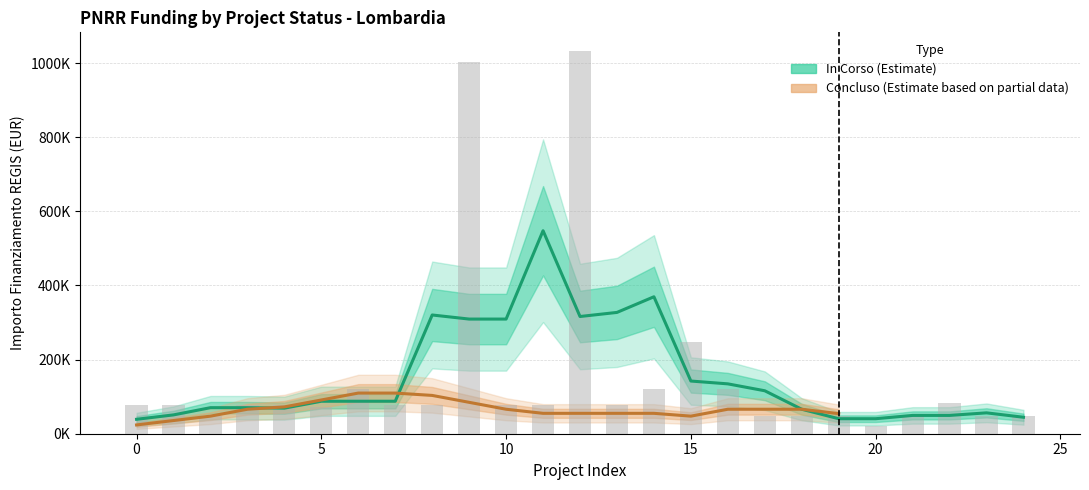

What value does the data have at 20, to the nearest 100?

19800